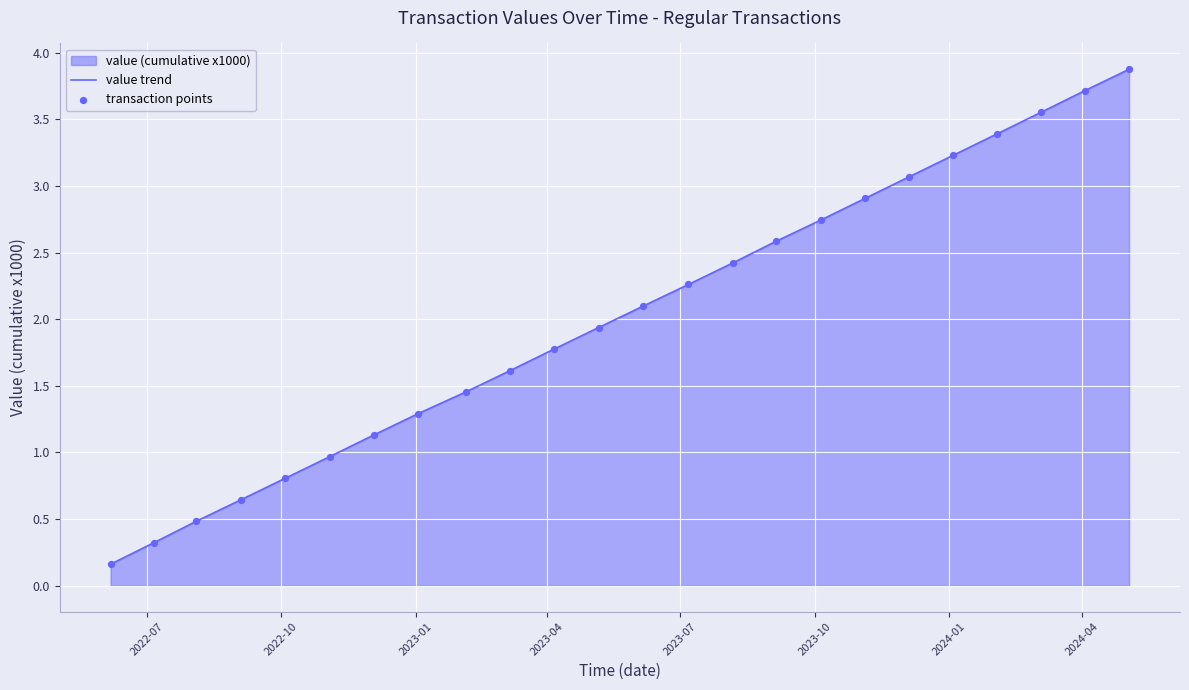

What is the difference between the maximum and minimum values?

3.7